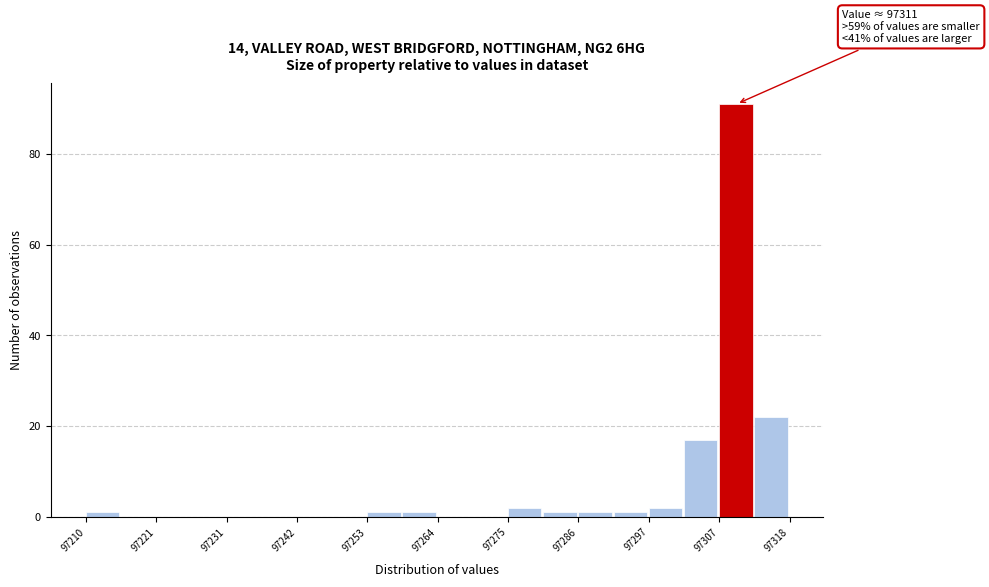

Read against the x-axis, roughly where is the centre of the tallest bar?

97310